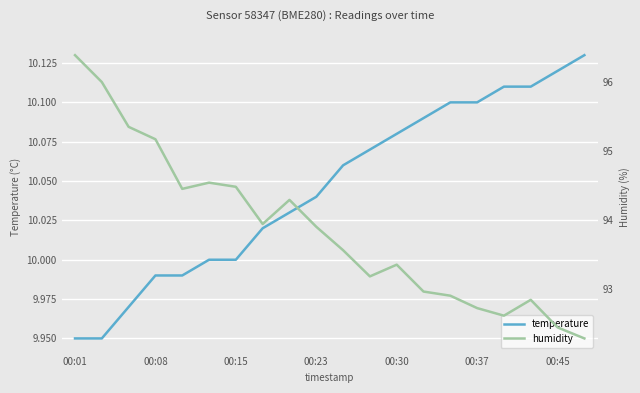

Reading left to right, extract all data points from this chart.

temperature: 9.9	9.9	10.0	10.0	10.0	10.0	10.0	10.0	10.0	10.0	10.1	10.1	10.1	10.1	10.1	10.1	10.1	10.1	10.1	10.1
humidity: 96.4	96.0	95.3	95.2	94.5	94.5	94.5	93.9	94.3	93.9	93.6	93.2	93.3	93.0	92.9	92.7	92.6	92.8	92.4	92.3